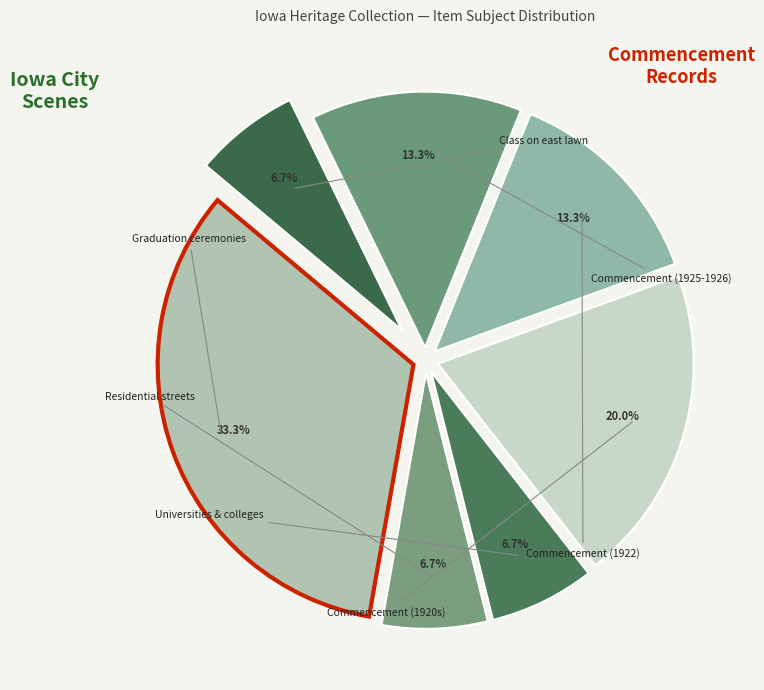

To the nearest percent, what is the difference between the largest and smallest slice percentages?

27%